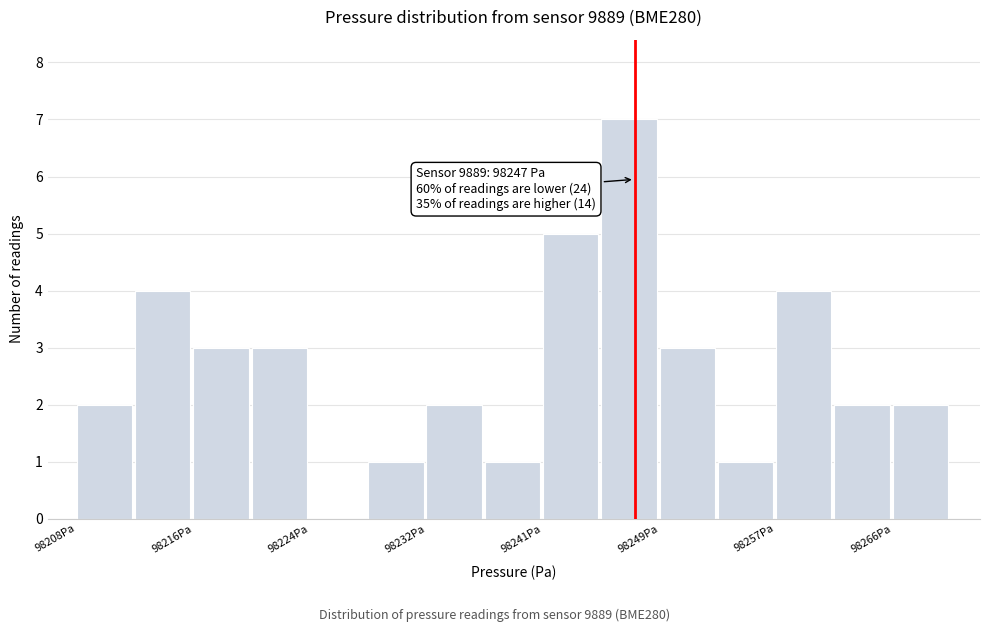

Over which range of the x-axis is the bar tallest?

98245 to 98249